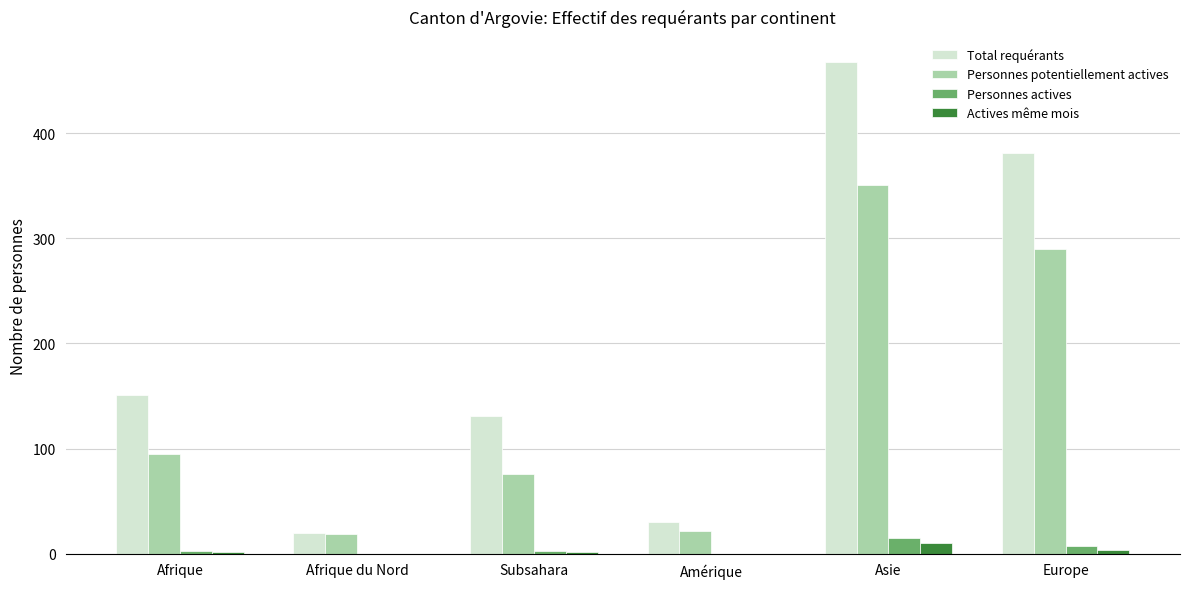

Which series changed the most between Asie and Europe?

Total requérants